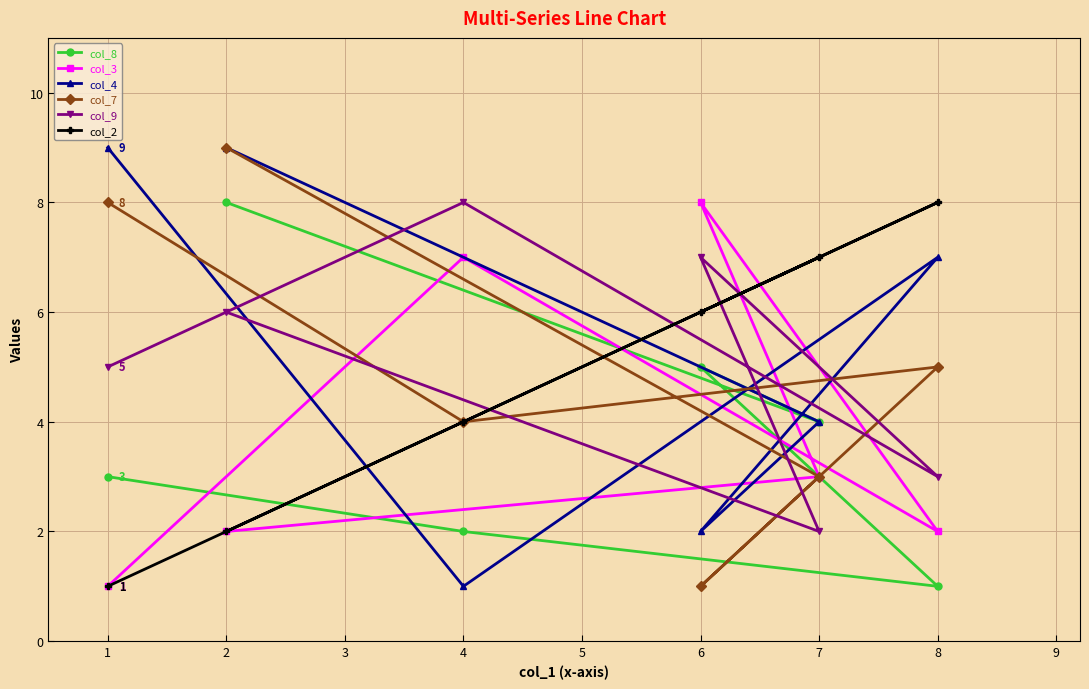

Which series has the widest spread of values?

col_4